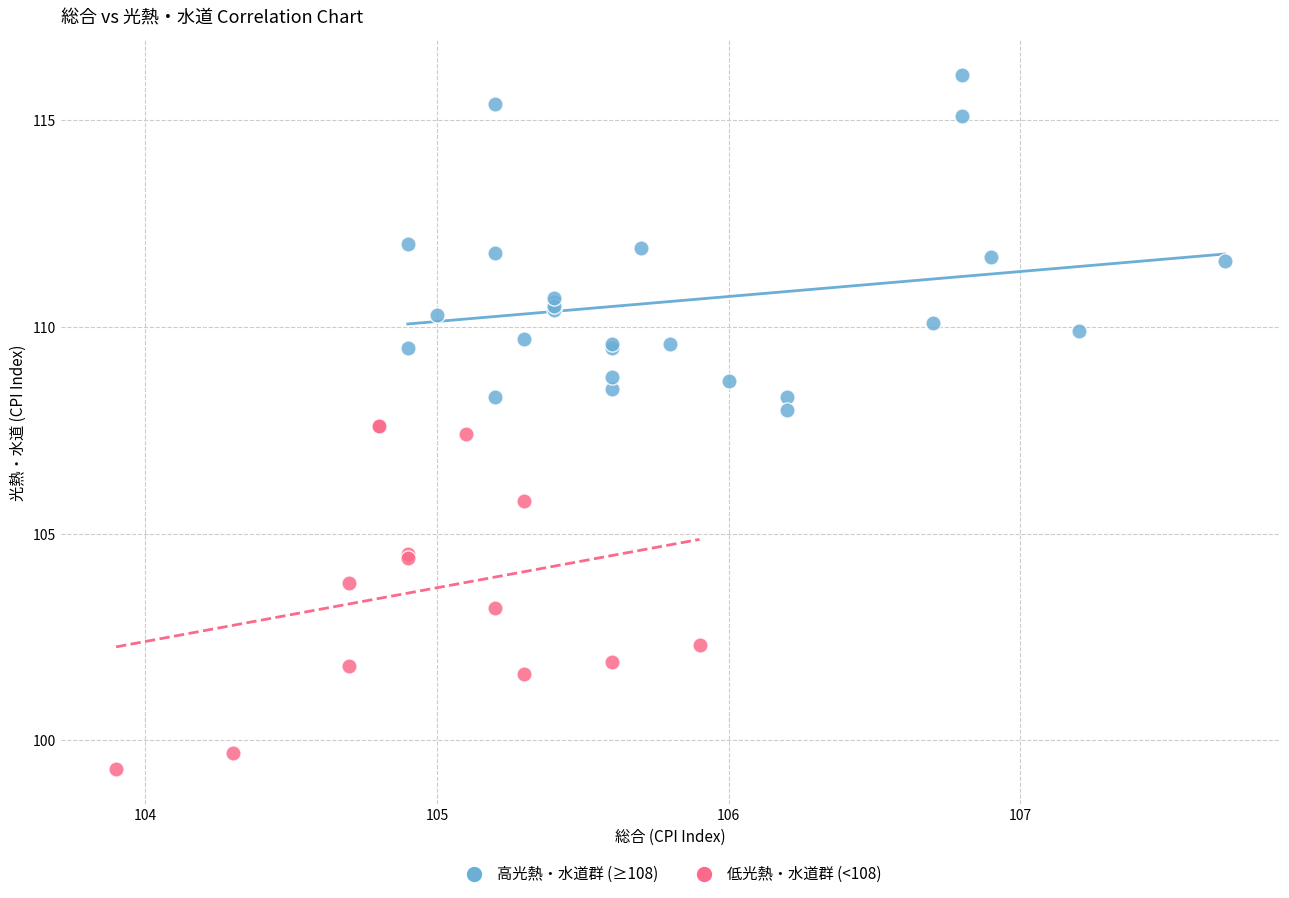

Which series contains the lowest Y value?

低光熱・水道群 (<108)